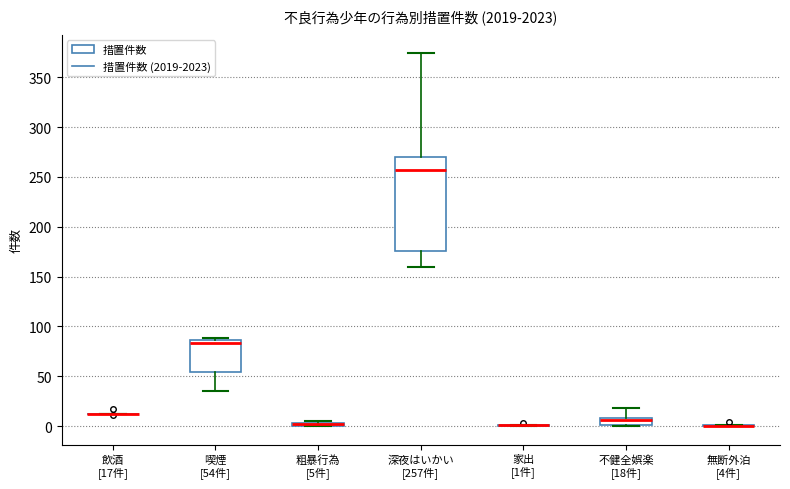

Comparing the boxes themselves (not the whiskers), which one is the tallest?

深夜はいかい [257件]